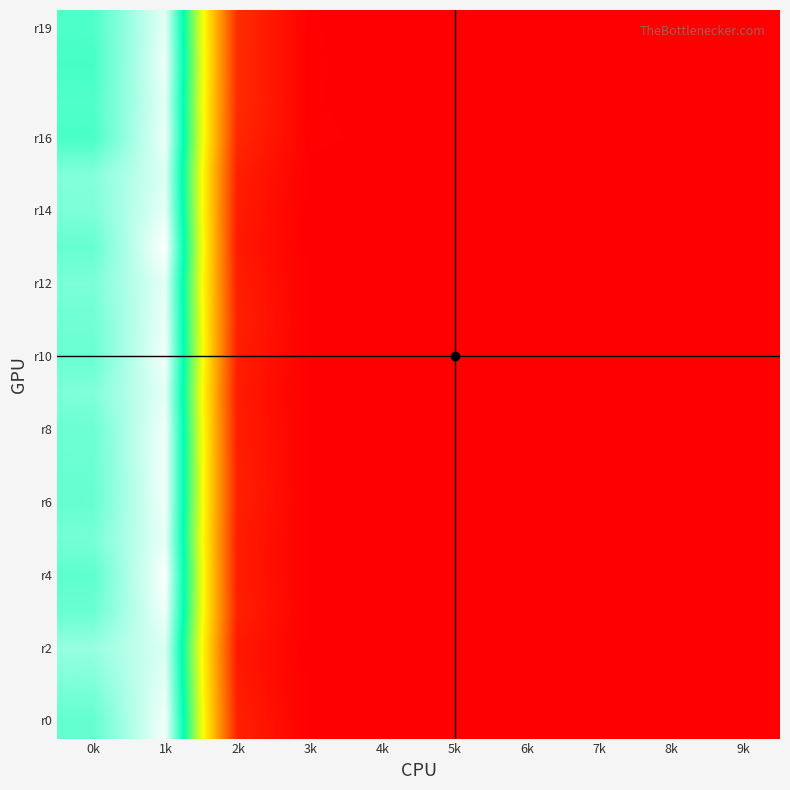

Which category has the highest value across all series?

1k